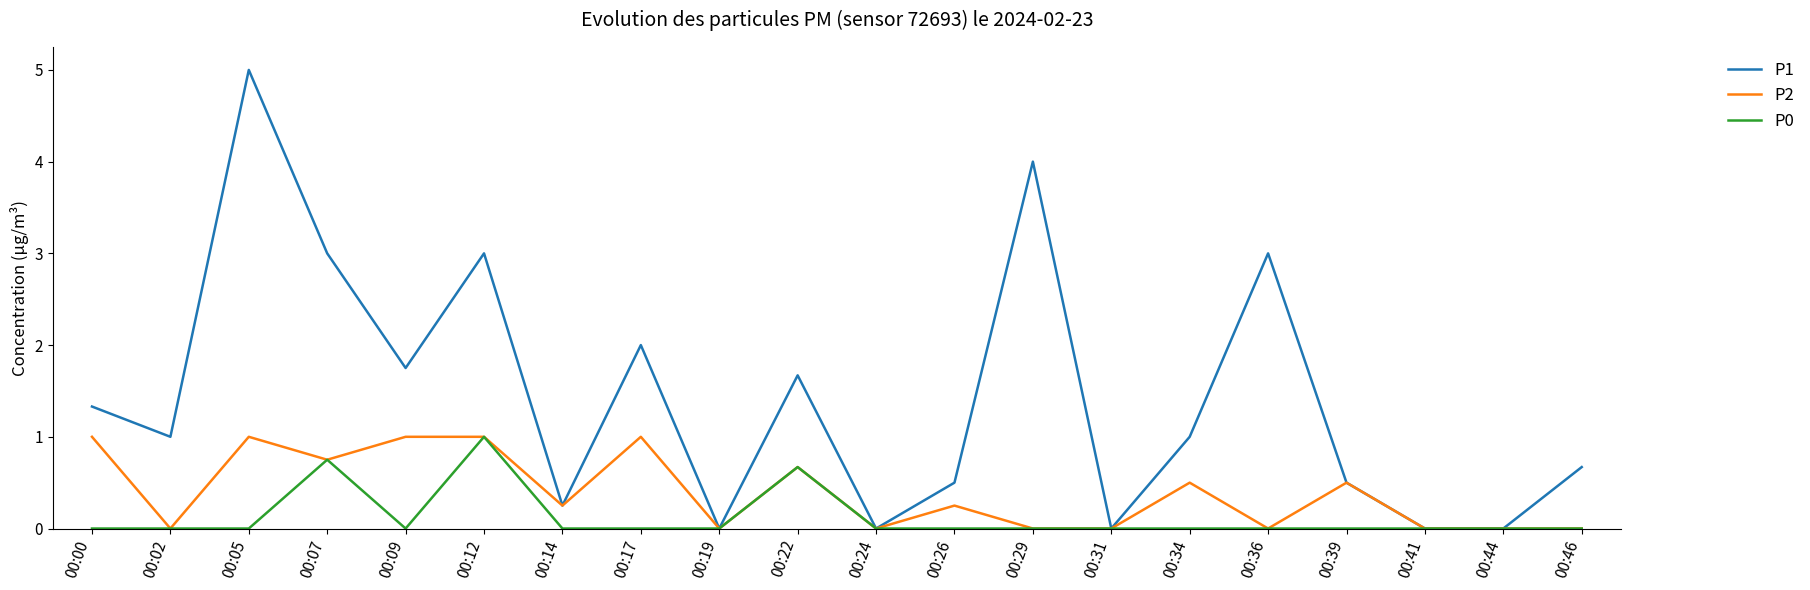

Is this an area chart (filled region under the line)?

No